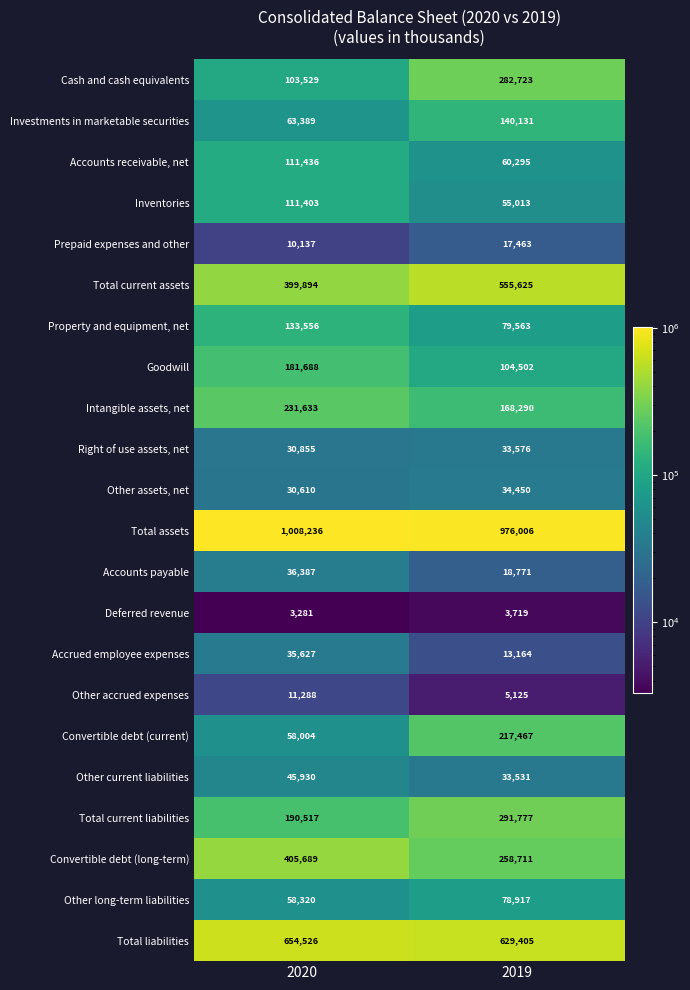

How many categories are shown in the chart?

2